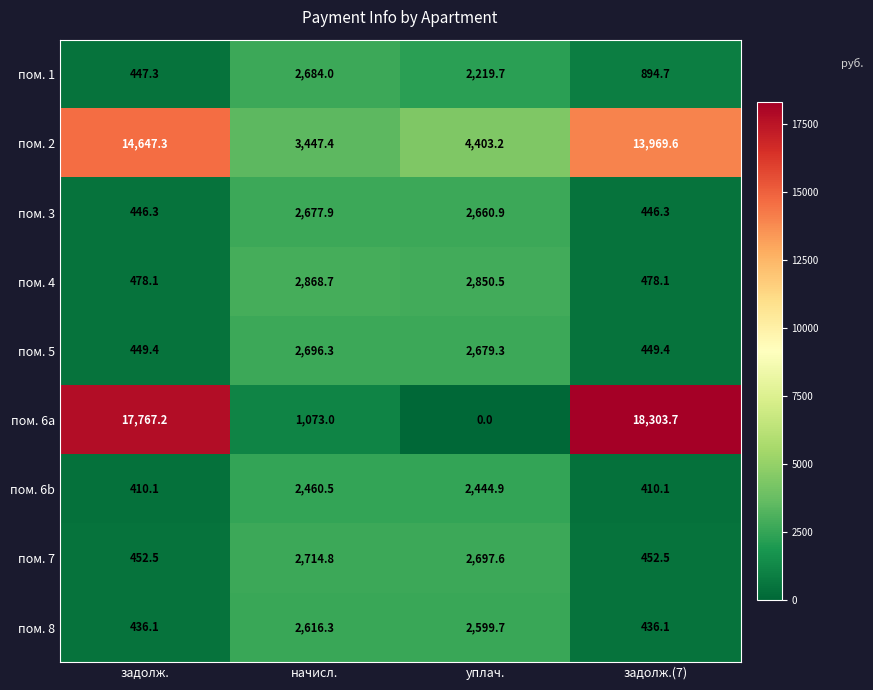

Is it true that пом. 6a equals 525.5 at начисл.?

False